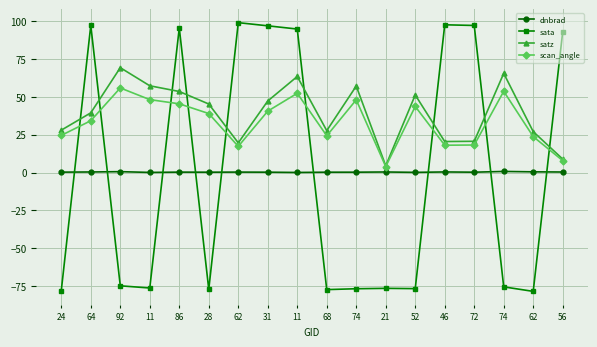

Which series has the largest total across all categories?

satz